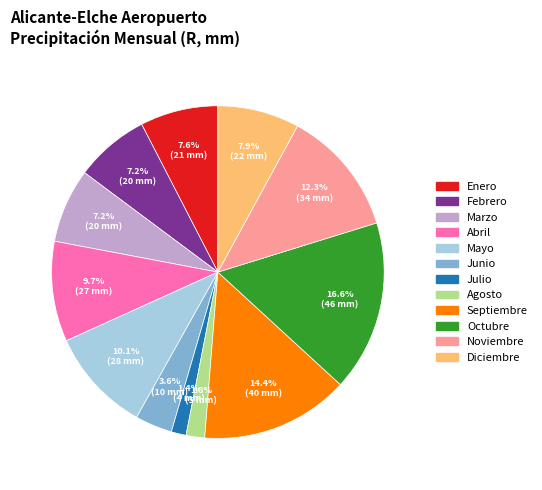

What percentage is the Mayo slice, to the nearest percent?

10%